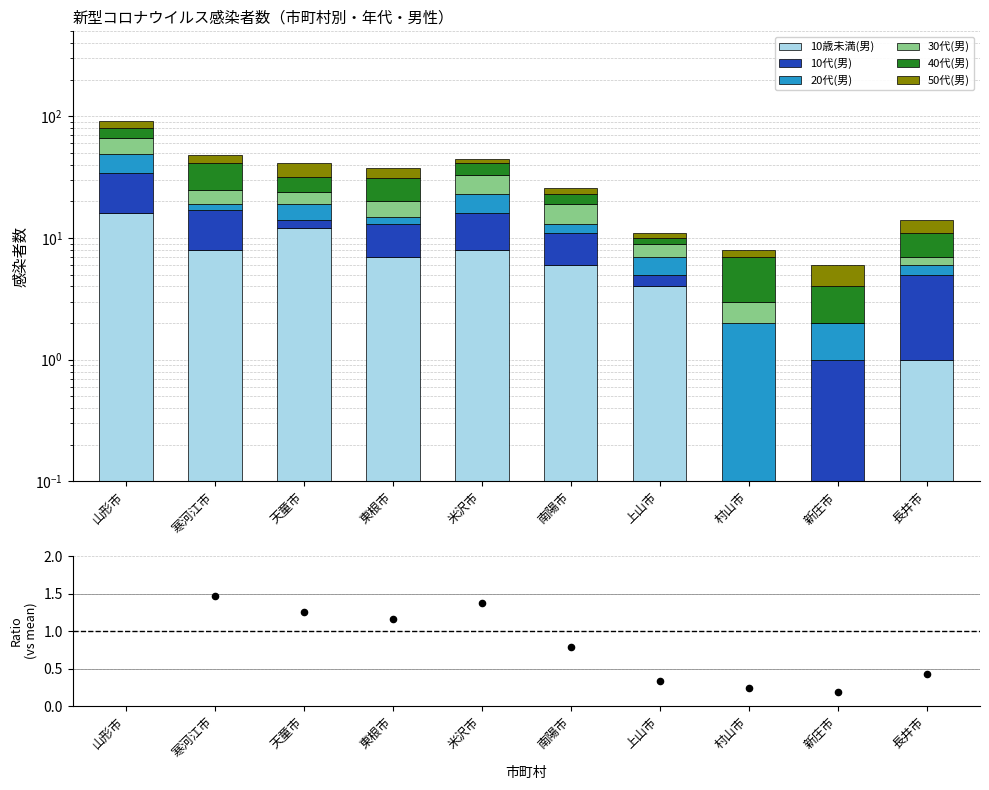

Which series reaches the maximum Y coordinate?

10代(男)